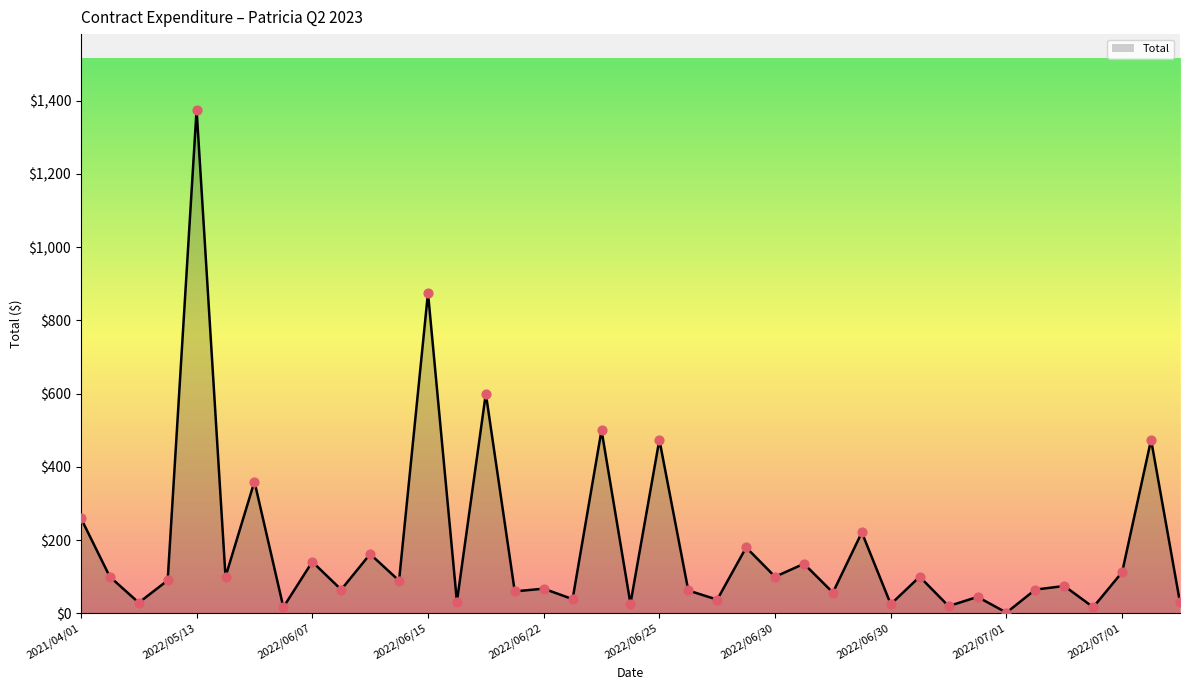

What is the greatest value displayed?

1375.0